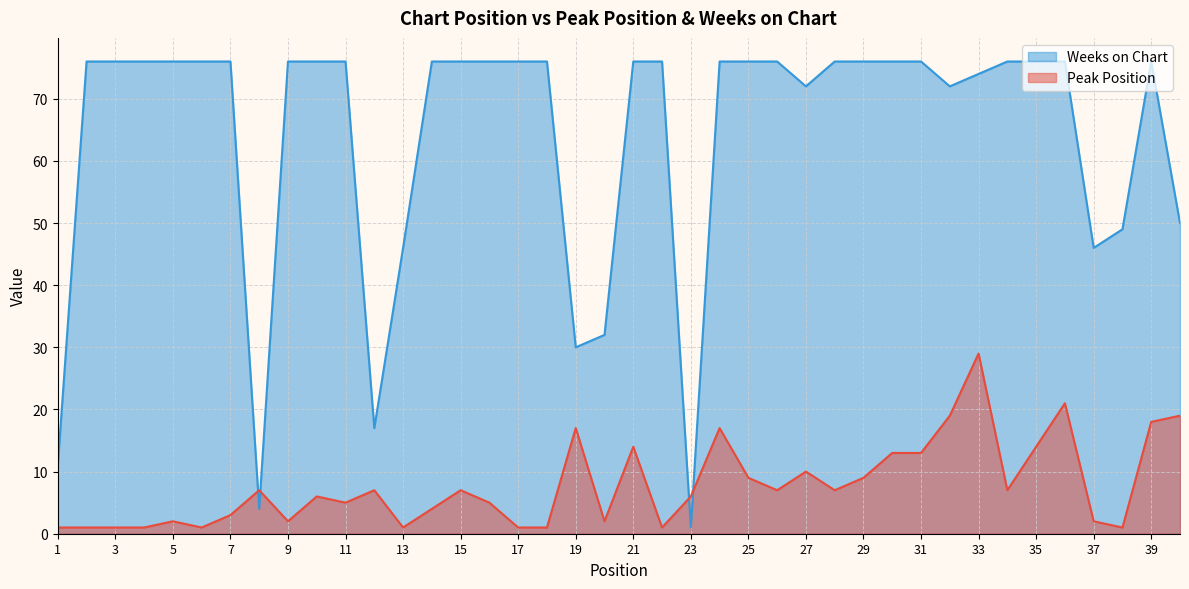

In Peak Position, how many points are higher than both neighbors (excluding endpoints)?

11